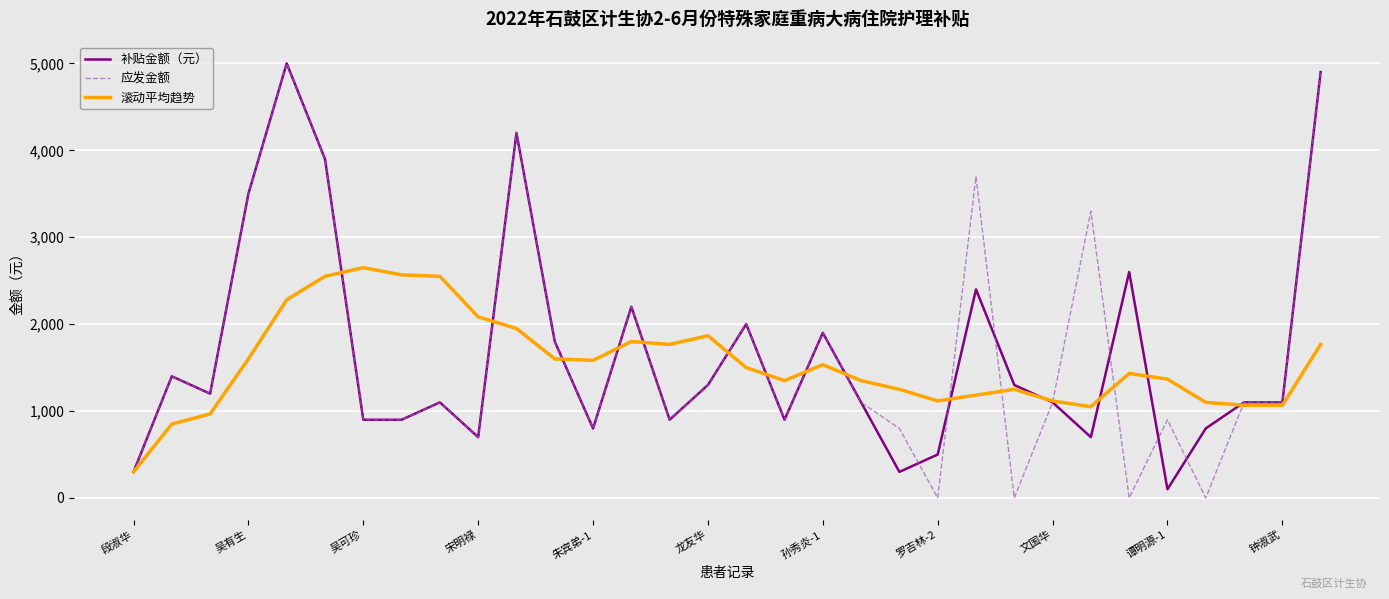

What is the difference between the maximum and minimum values in the 补贴金额（元） series?

4900.0